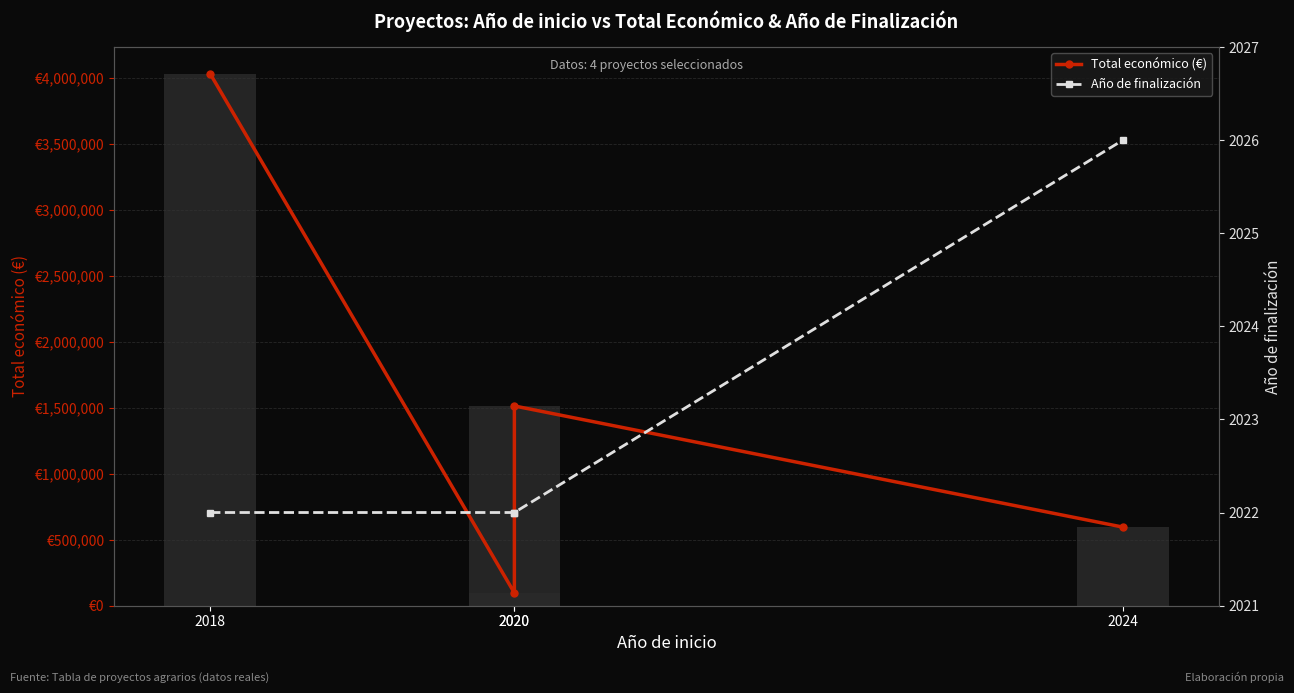

What is the difference between the maximum and minimum values in the Año de finalización series?

4